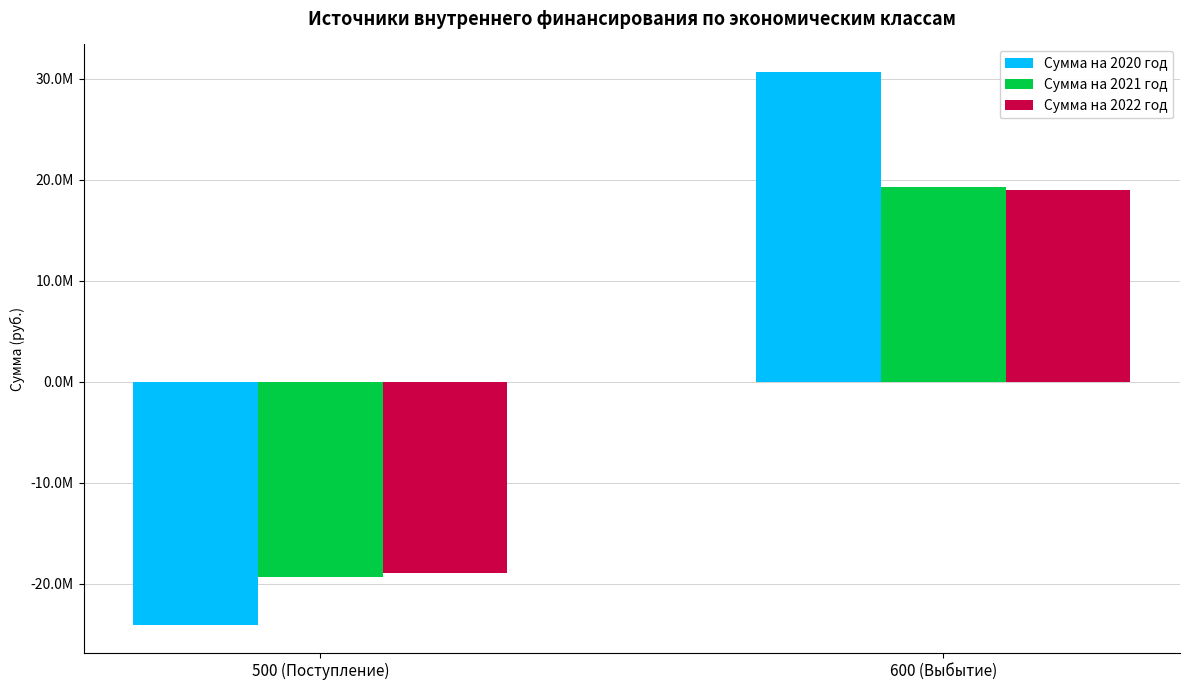

Does the chart contain any negative values?

Yes